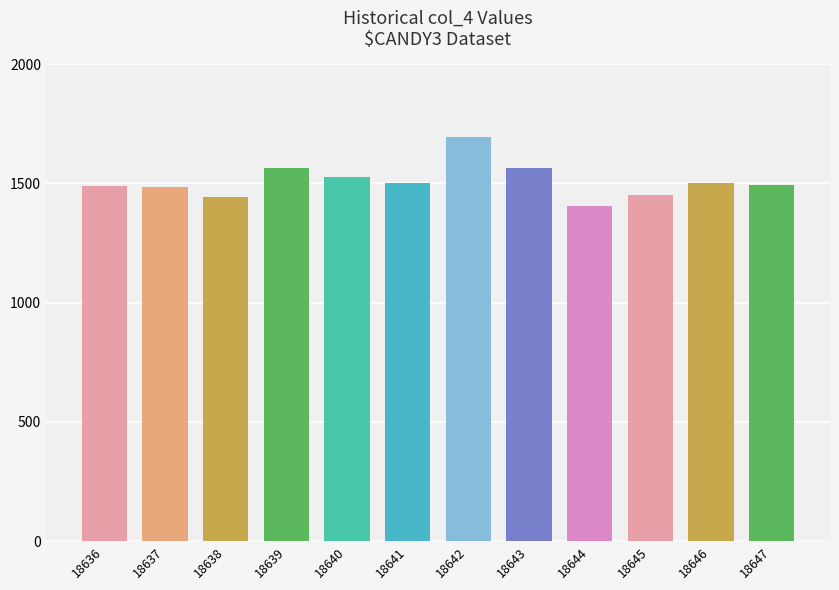

What is the greatest value displayed?

1693